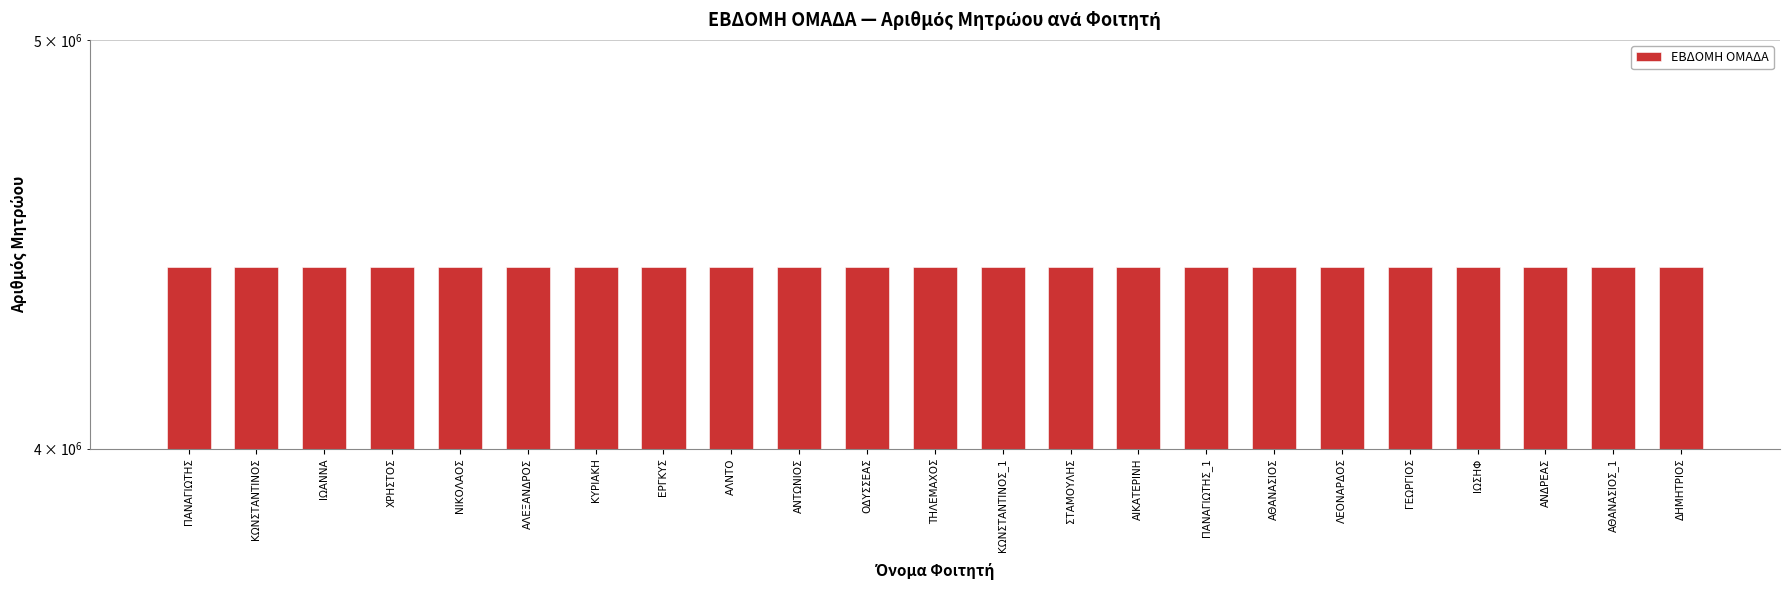

Are the bars grouped side by side (vs. stacked)?

No